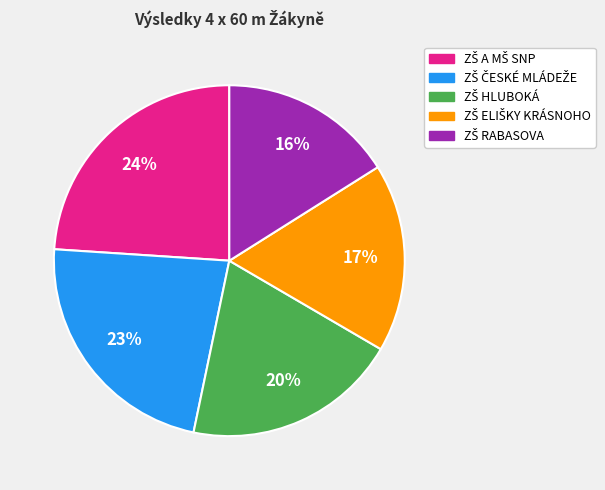

To the nearest percent, what is the average slice percentage?

20%